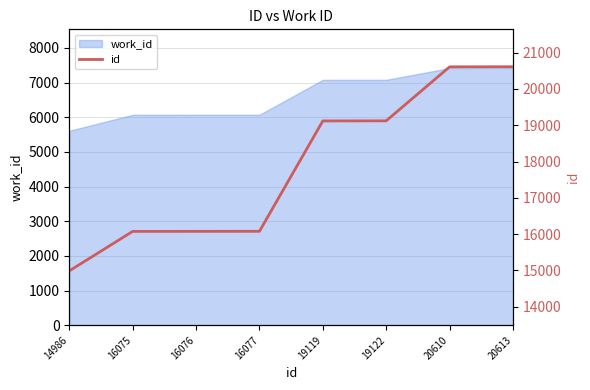

What is the difference between the maximum and minimum values?

5627